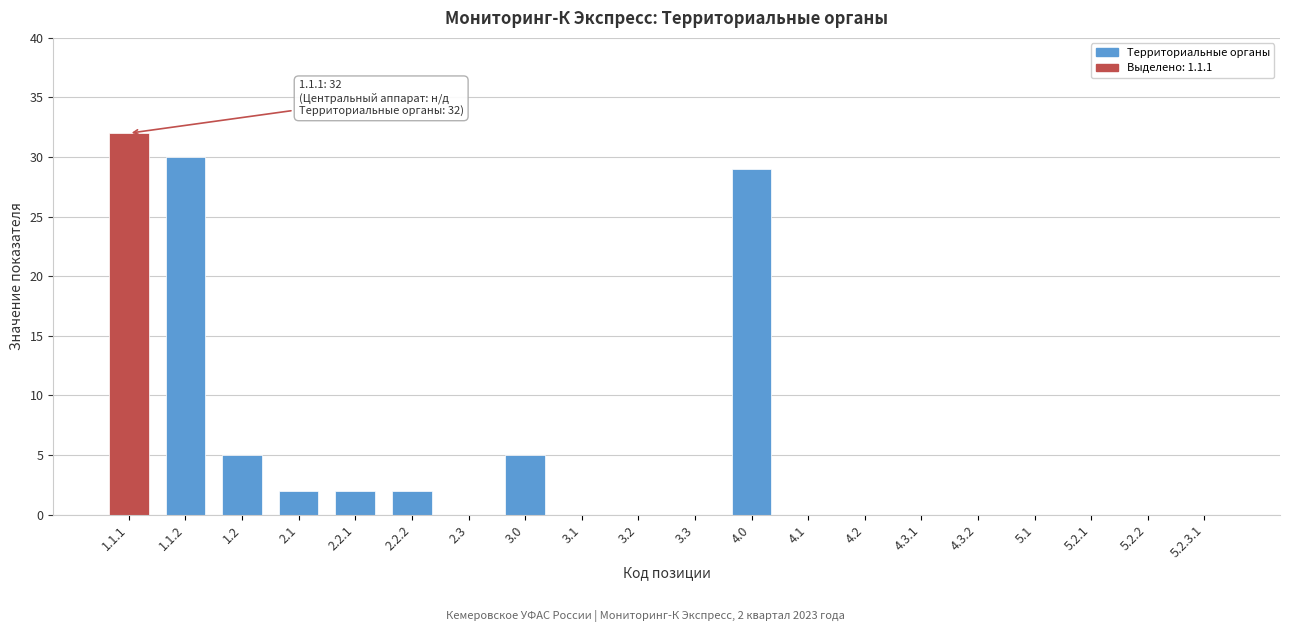

Reading left to right, list all the values displayed in this chart.

1.1.1=32	1.1.2=30	1.2=5	2.1=2	2.2.1=2	2.2.2=2	2.3=0	3.0=5	3.1=0	3.2=0	3.3=0	4.0=29	4.1=0	4.2=0	4.3.1=0	4.3.2=0	5.1=0	5.2.1=0	5.2.2=0	5.2.3.1=0